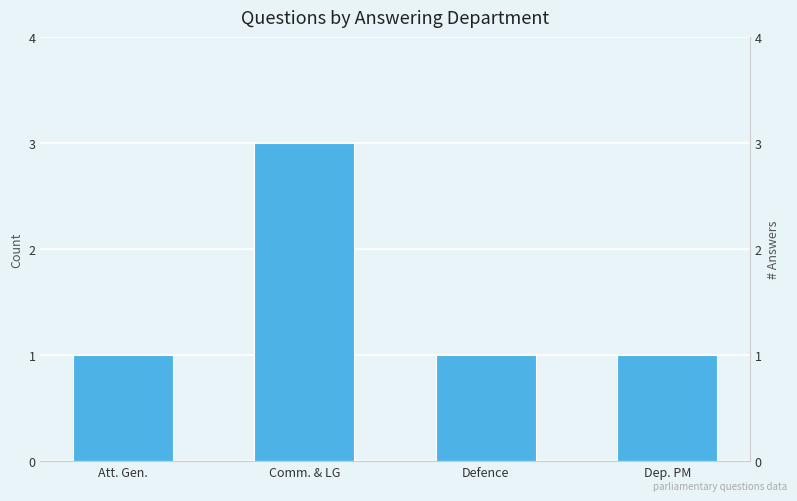

Does the chart contain stacked bars?

No